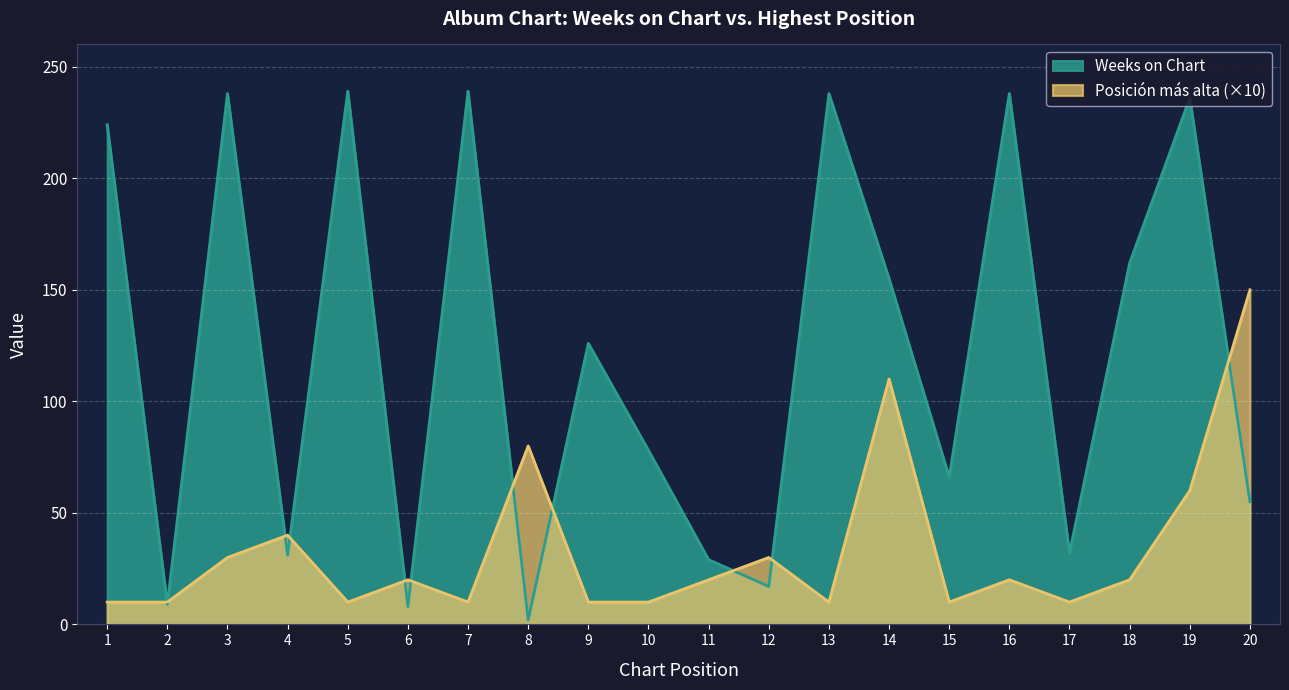

Which category has the highest value in the Weeks on Chart series?

5